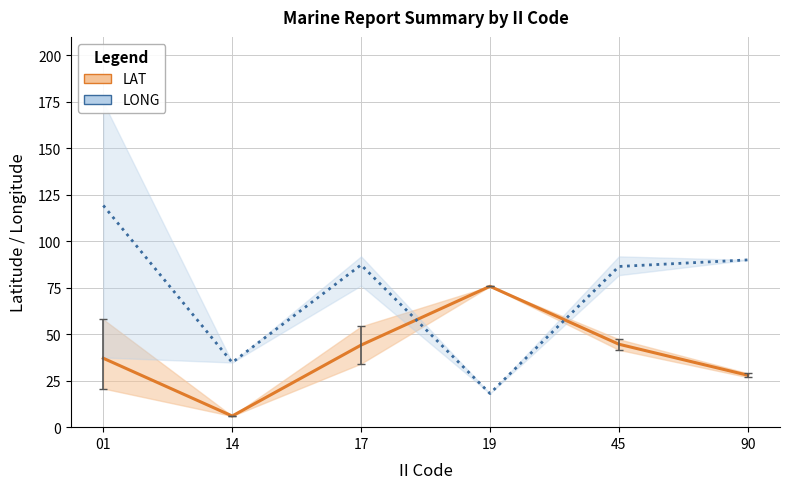

Rank the categories by LONG (mean) value from lowest to highest.

19, 14, 45, 17, 90, 01